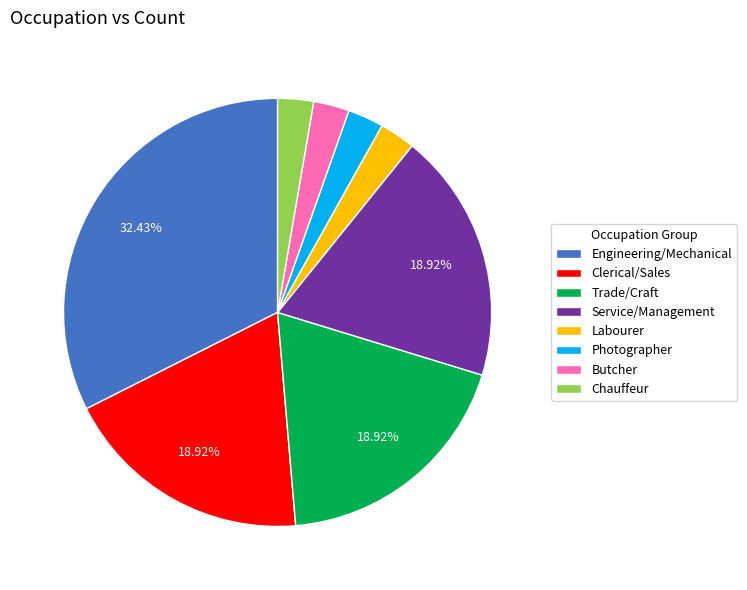

Is there any slice that represents more than half of the pie?

No